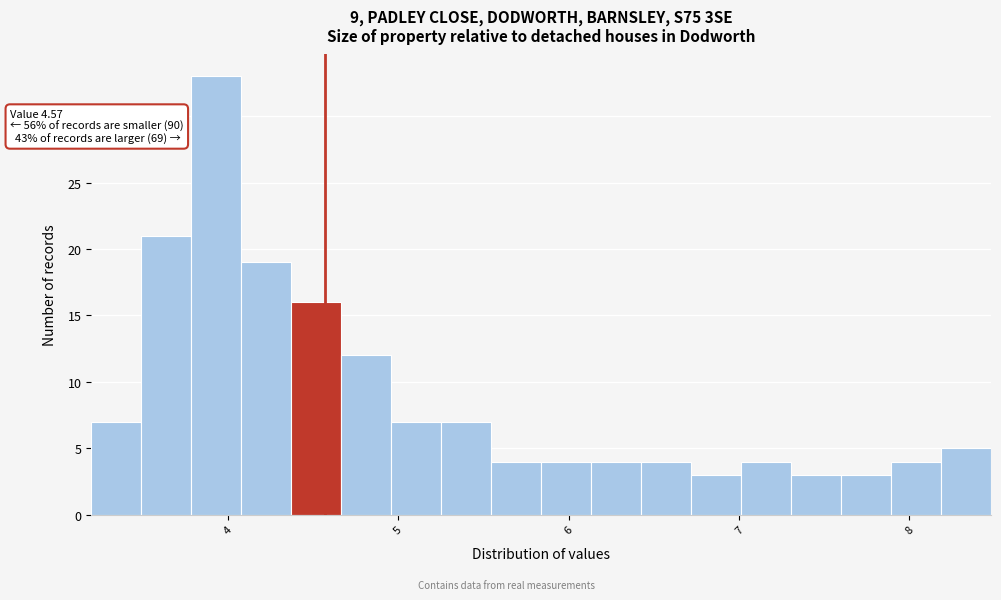

Around what value on the x-axis is the tallest bar? Give the approximate position of its centre, as read against the axis.

3.9